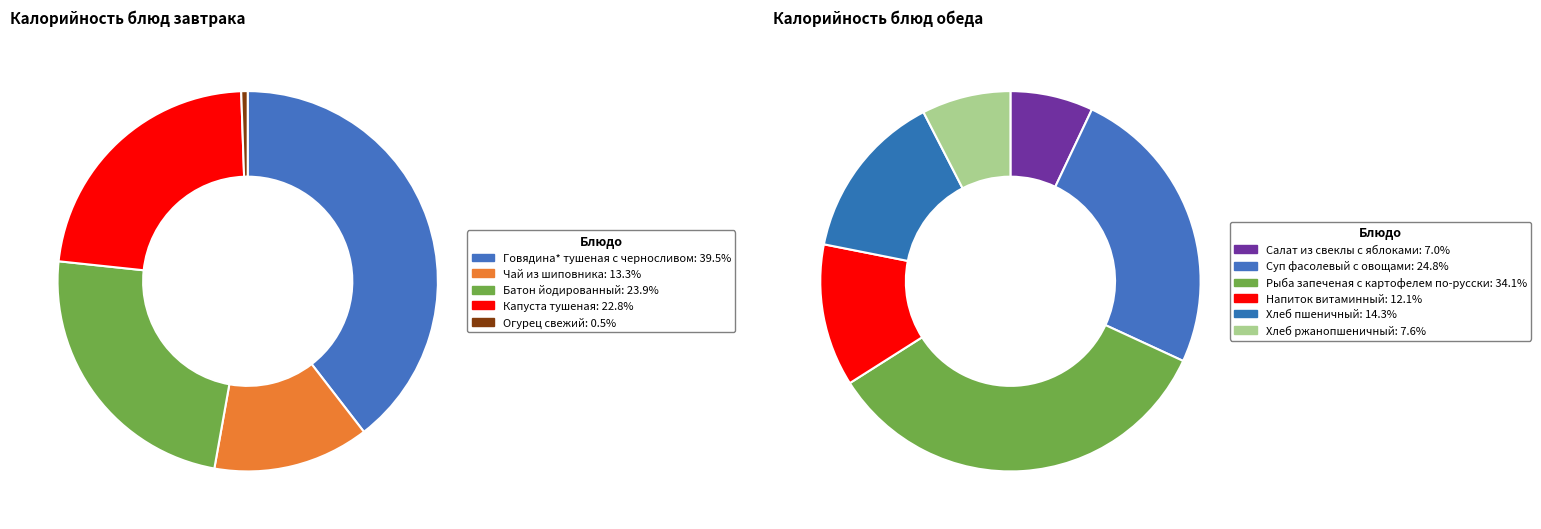

How many slices are in this pie chart?

11